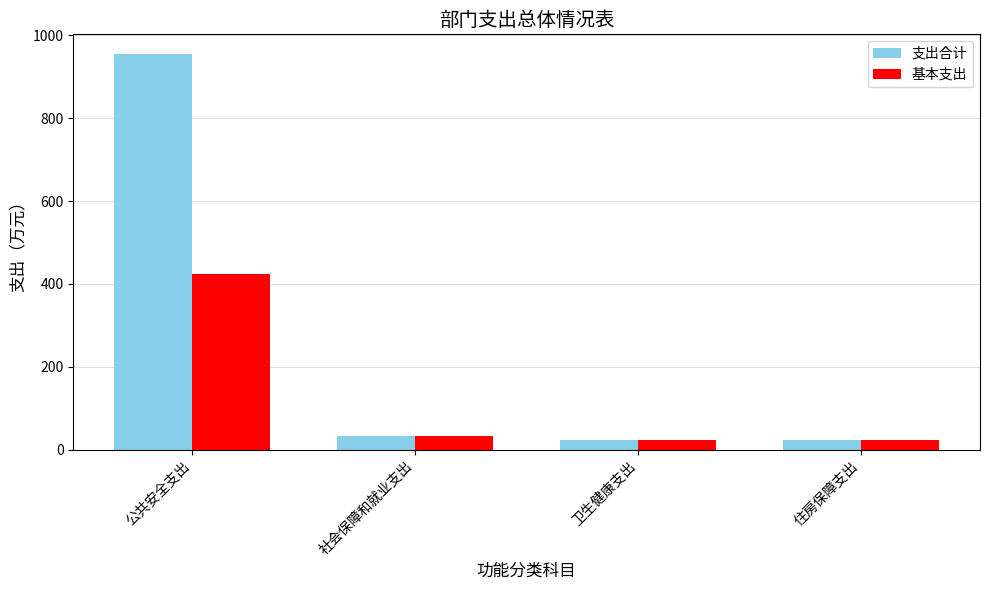

What is the average value of the 基本支出 series?

125.1